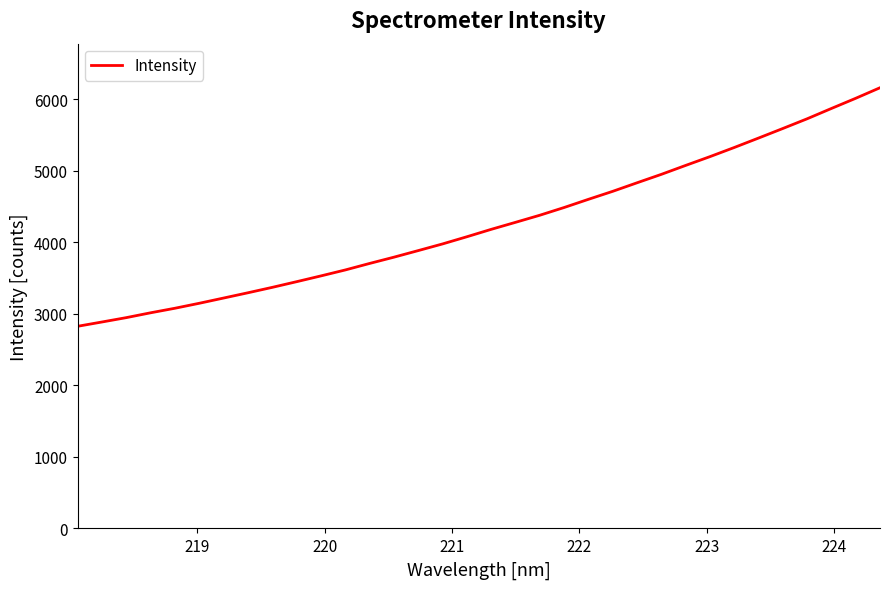

What is the difference between the maximum and minimum values?

3336.7